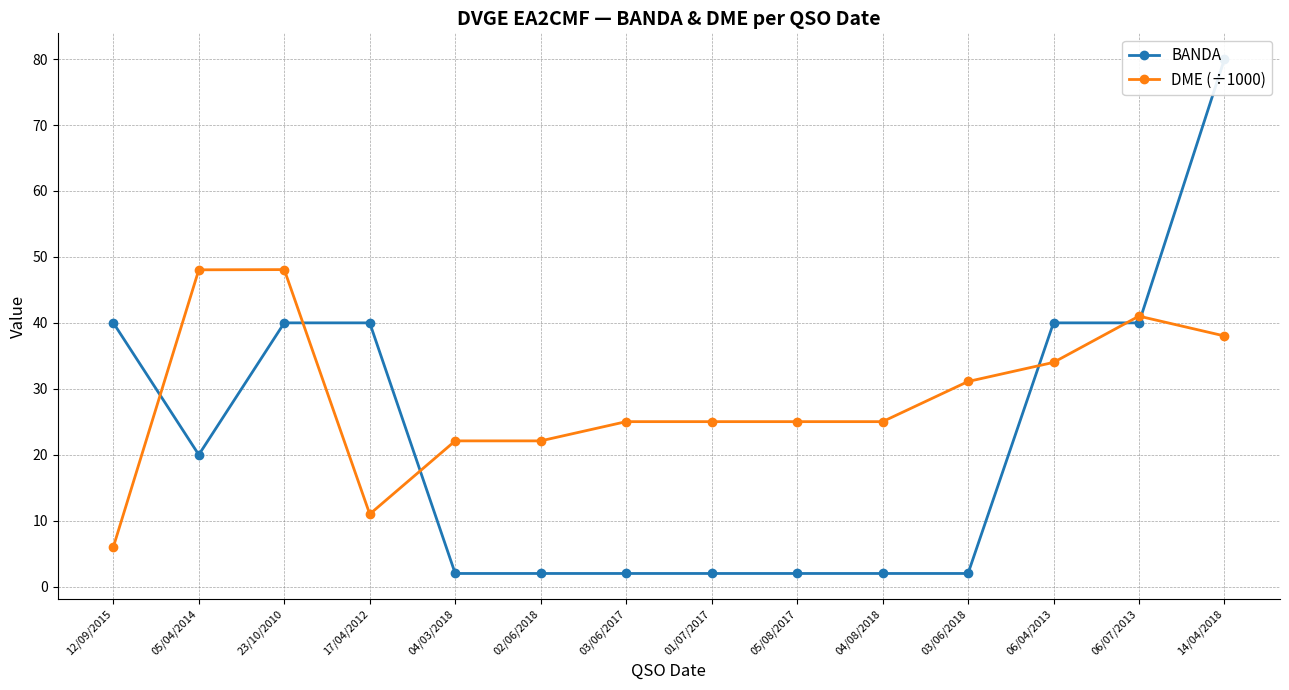

What is the maximum value for BANDA?

80.0